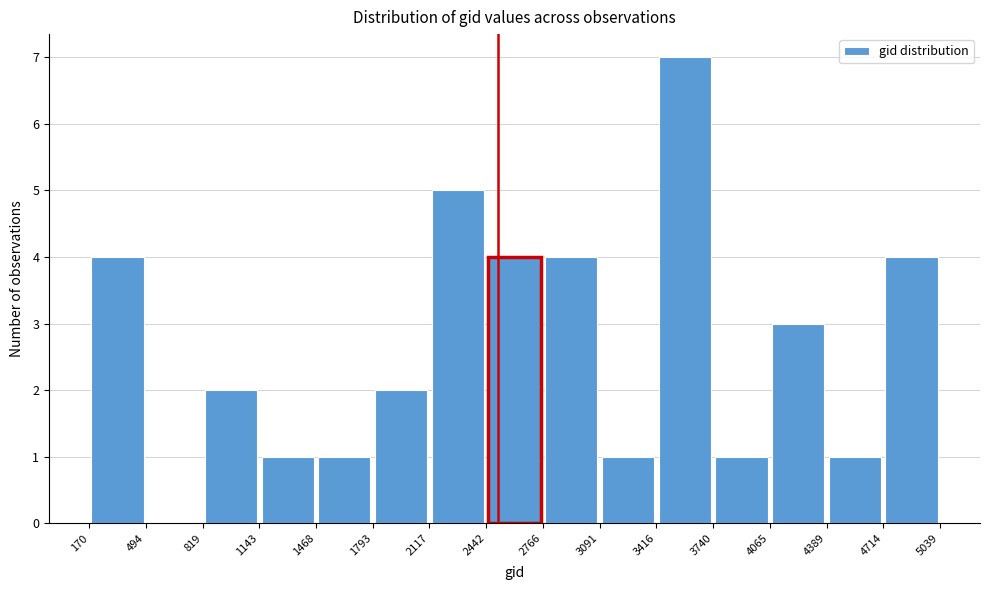

Which range on the x-axis has the tallest bar?

3416 to 3740